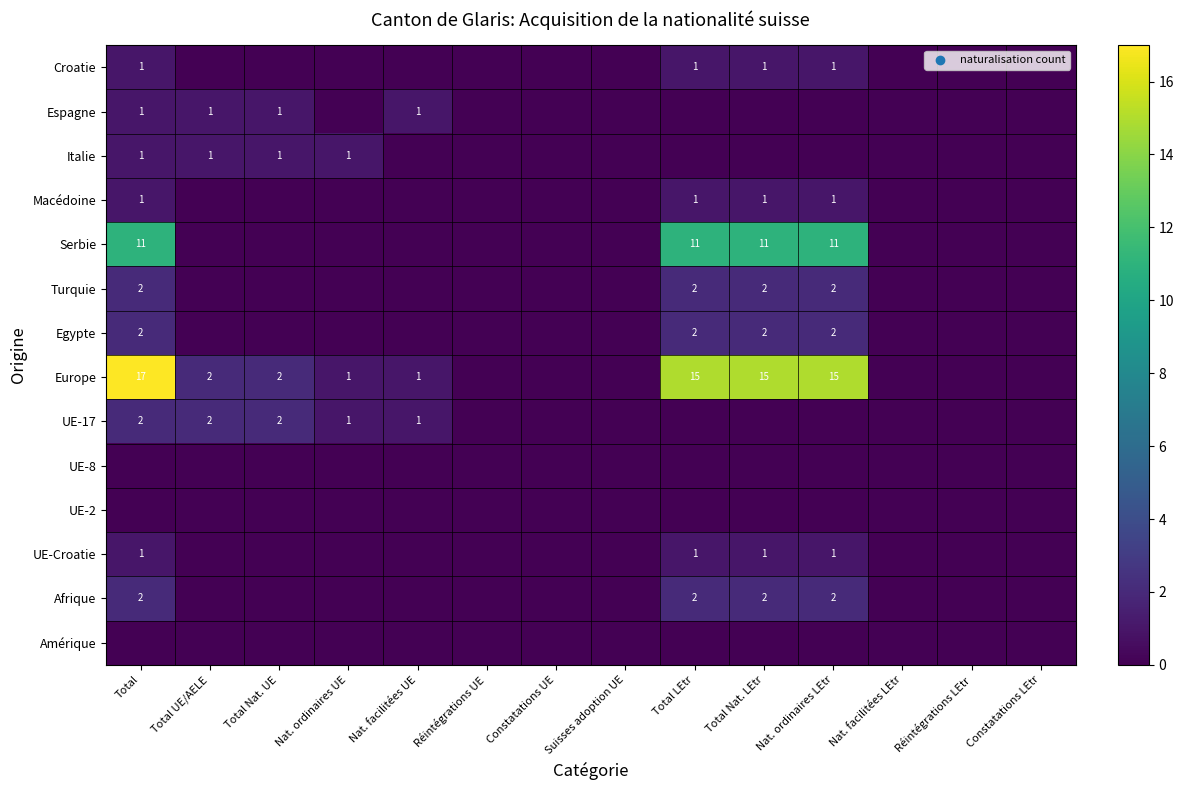

The Macédoine series shows 1 at Total LEtr. True or false?

True